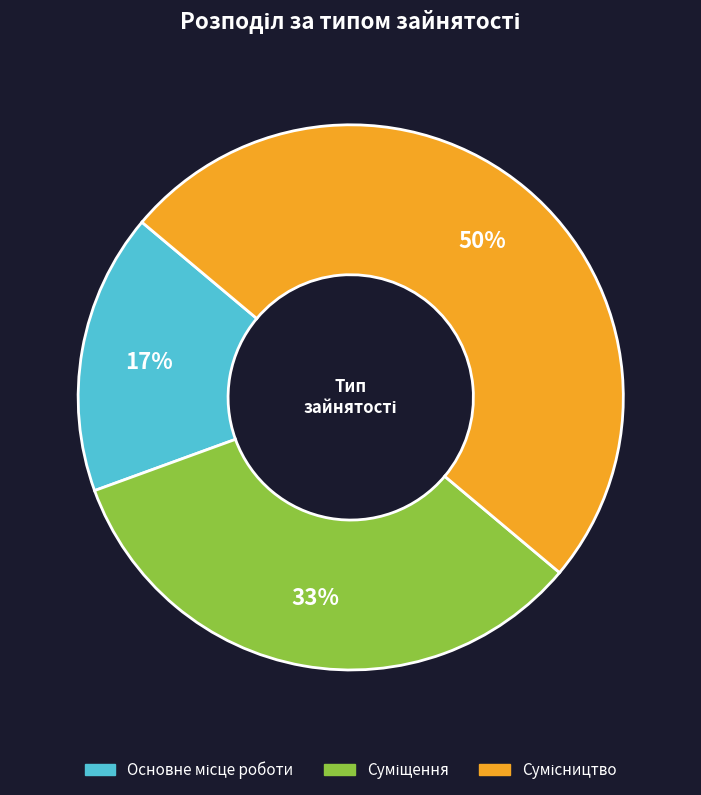

To the nearest percent, what is the difference between the largest and smallest slice percentages?

33%